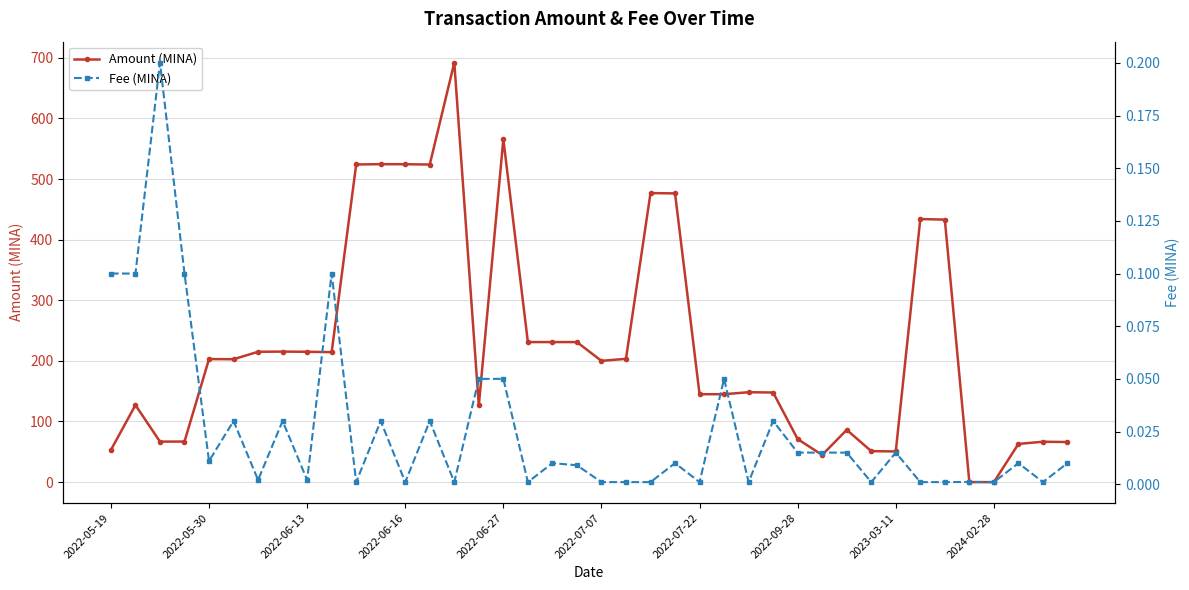

True or false: Amount (MINA) and Fee (MINA) intersect in this chart.

True